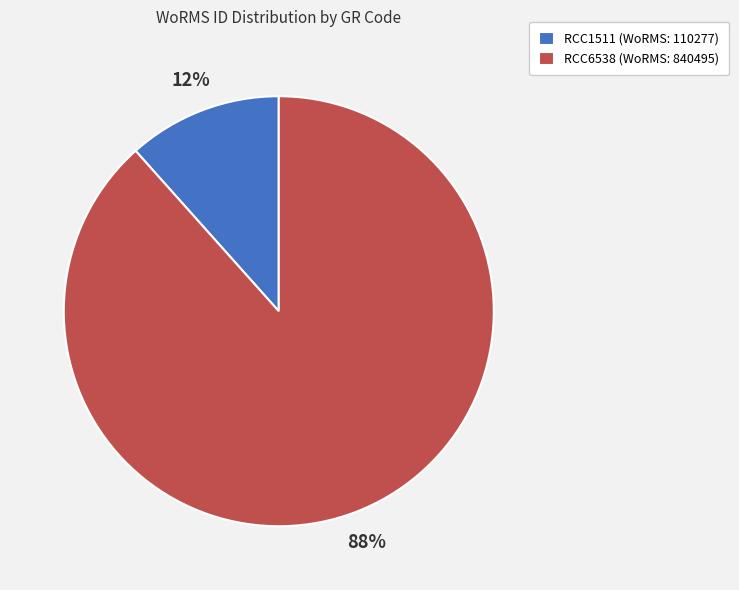

How many segments does this pie chart have?

2